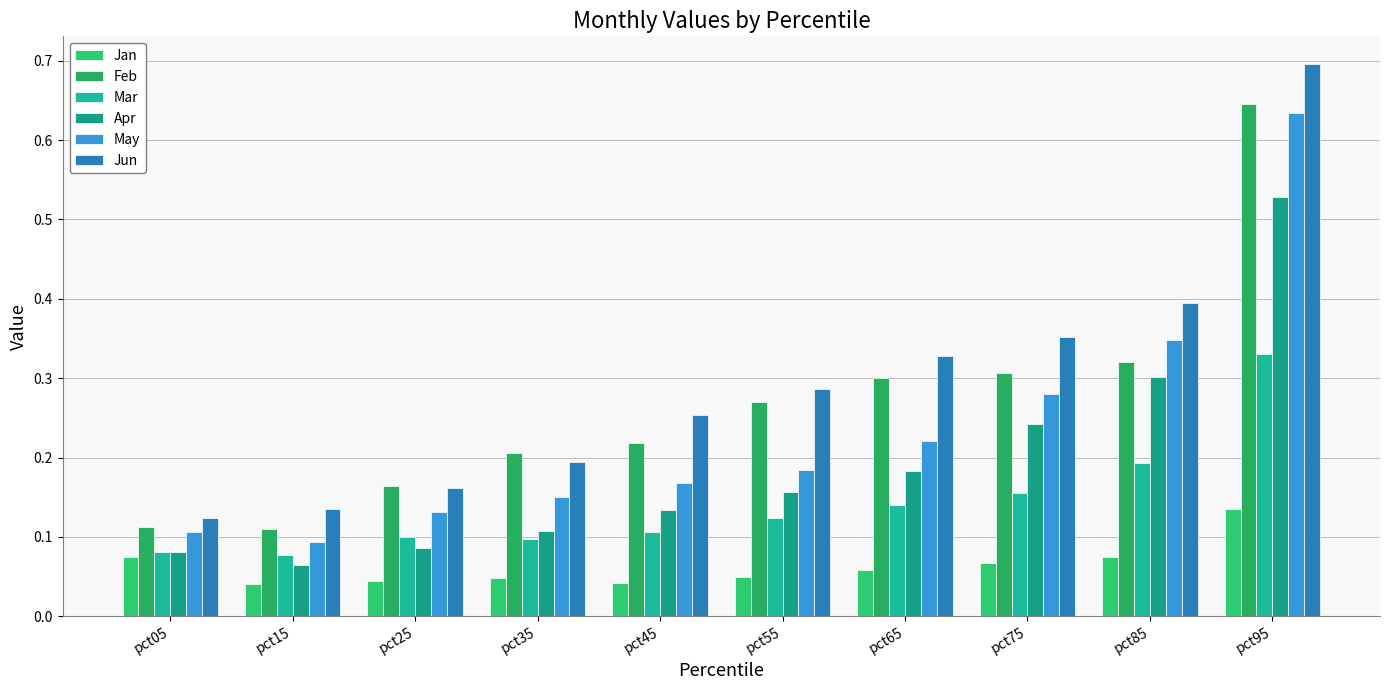

What is the value of the Mar bar at the 7th from the left?

0.1